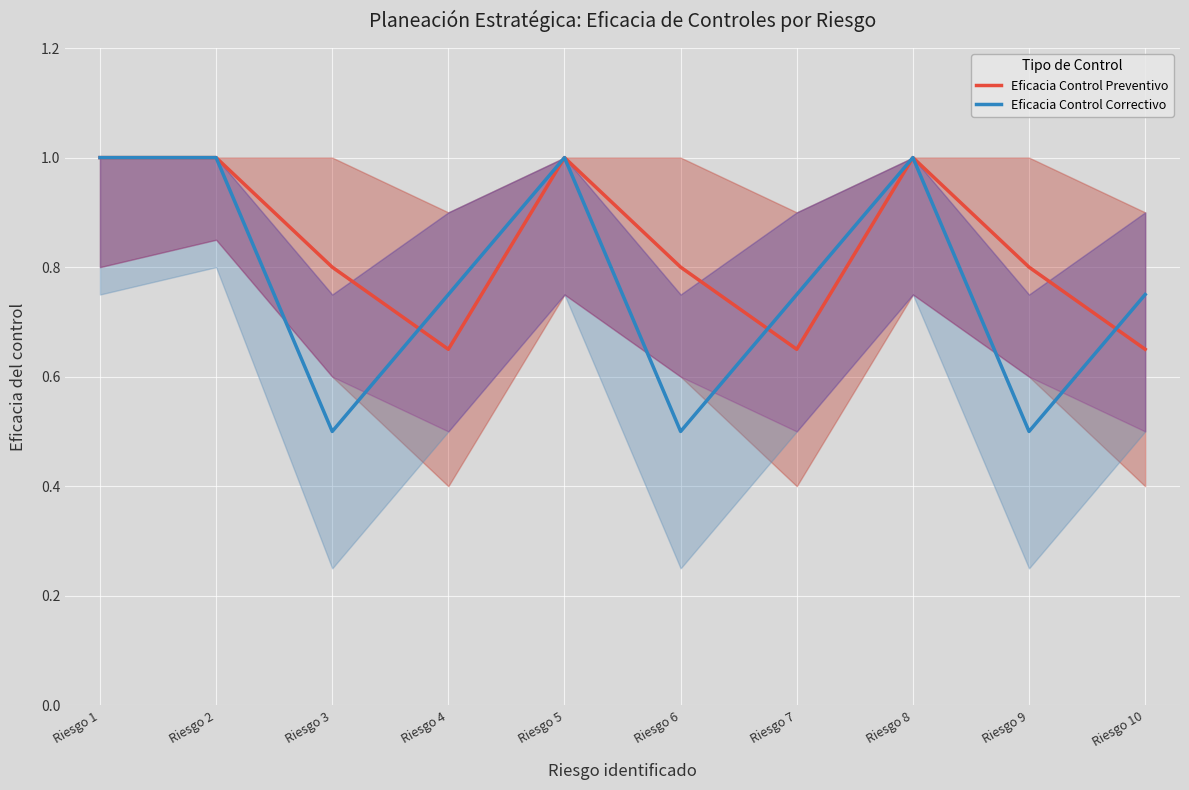

What is the value of the Eficacia Control Correctivo point at the 9th from the left?

0.5